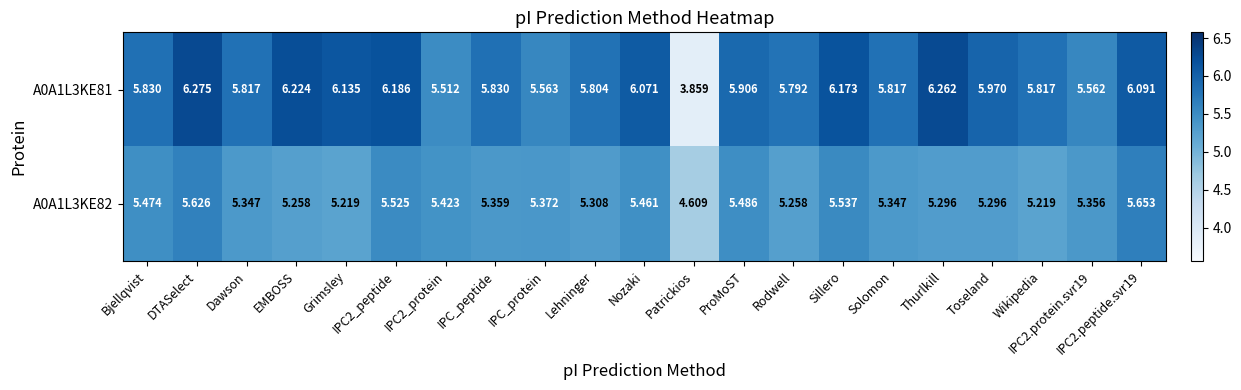

At which category is the sum across all series the highest?

DTASelect